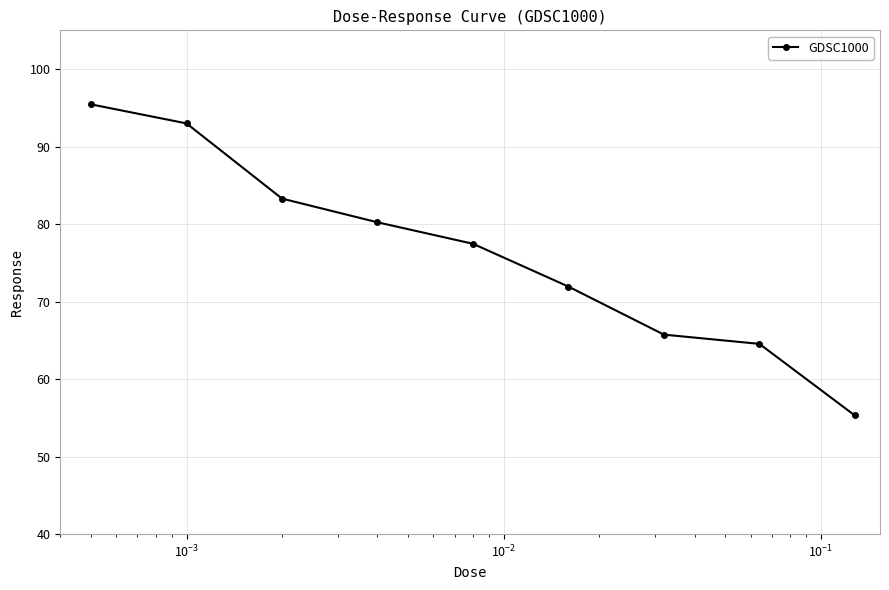

What is the sum of all values?

687.0